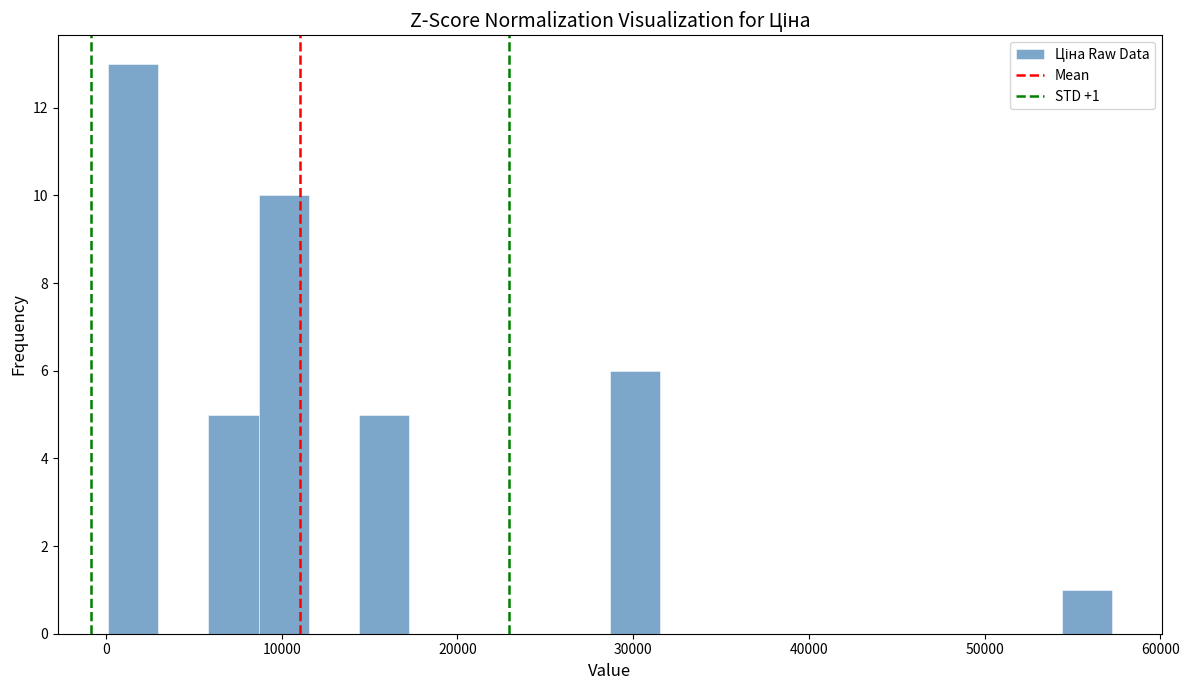

Around what value on the x-axis is the tallest bar? Give the approximate position of its centre, as read against the axis.

2000